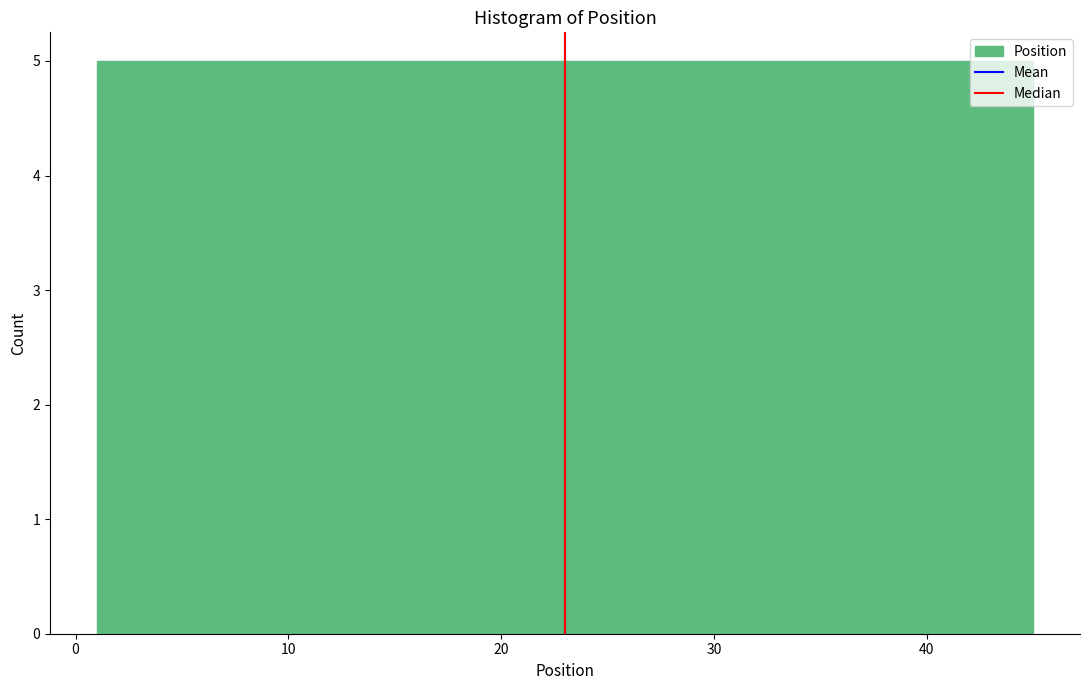

How tall is the bar that spans 21 to 25 on the x-axis? Neither the bar edges nor the heights are printed on the chart, so give them approximately, as read against the axes.

5